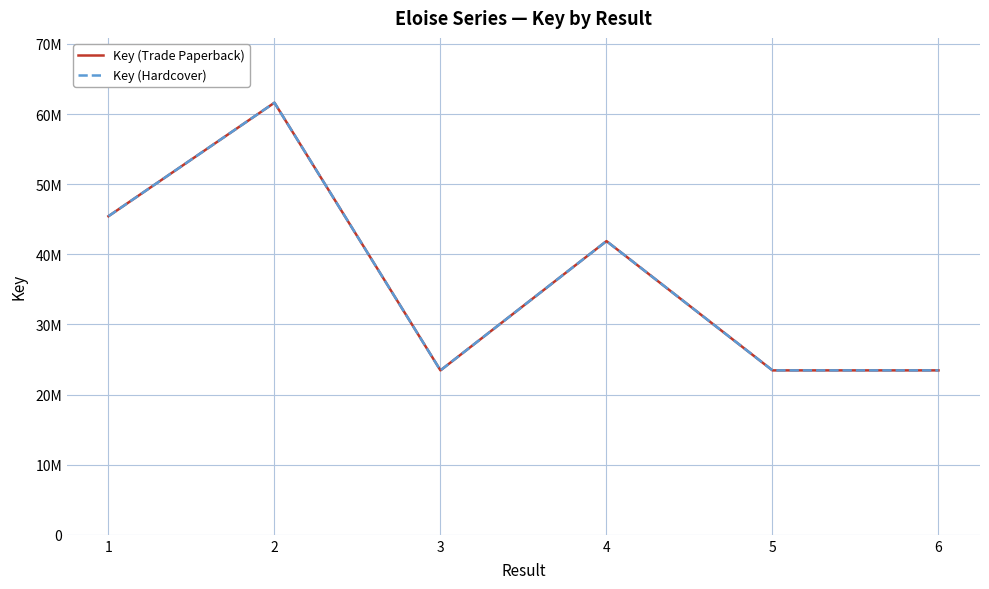

Where is the first local minimum for Key (Hardcover)?

3